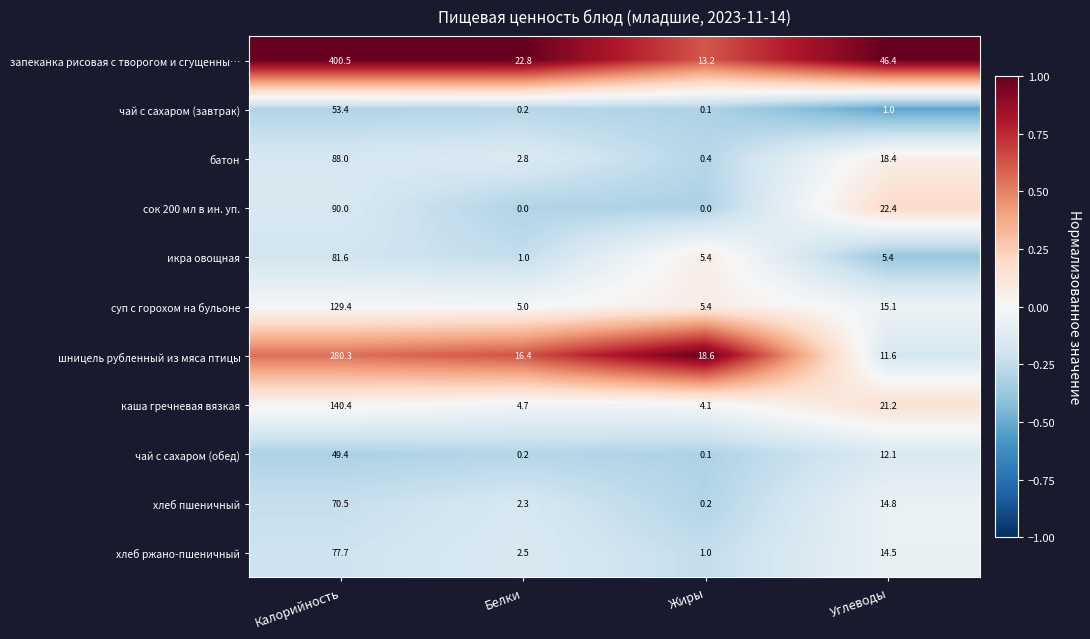

What is the difference between the maximum and minimum values in the сок 200 мл в ин. уп. series?

90.0